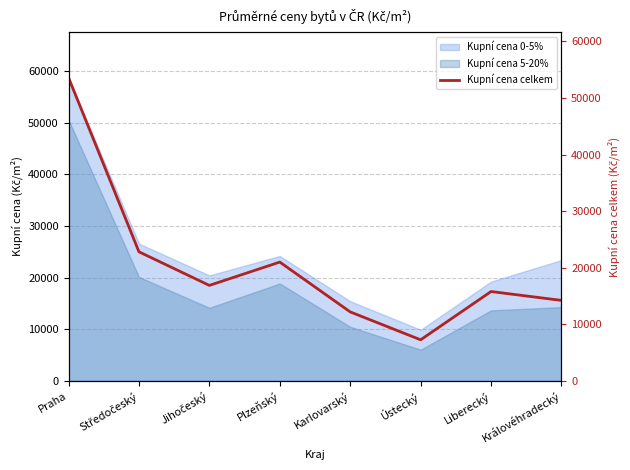

What is the ratio of the value at Středočeský to the value at Královéhradecký?

1.6